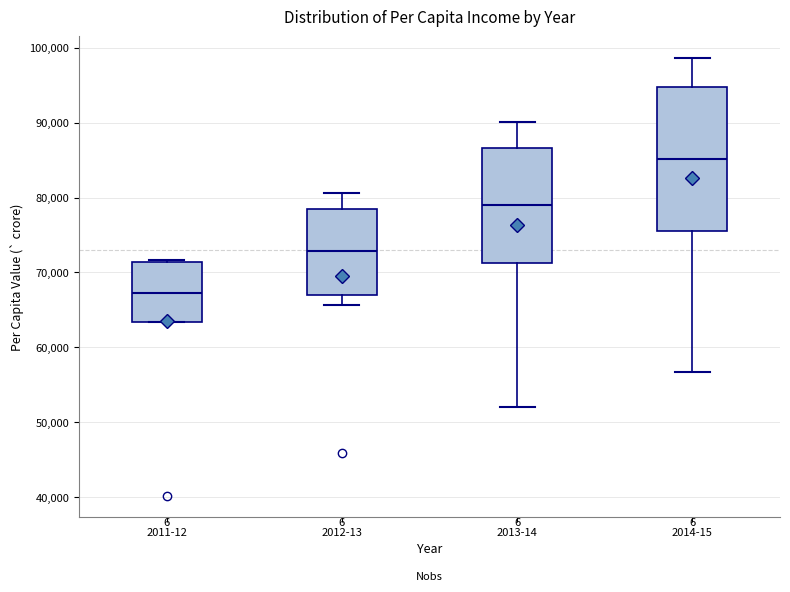

Reading left to right, transcribe this box plot: for each box, give where its median line is, the range the box spans, and where its two whiskers end, as read against the y-axis. The values are not printed on the chart, so give them approximately, as read against the axis.

2011-12: median 67000, box 63000 to 71000, whiskers 63000 to 72000
2012-13: median 73000, box 67000 to 78000, whiskers 66000 to 81000
2013-14: median 79000, box 71000 to 87000, whiskers 52000 to 90000
2014-15: median 85000, box 75000 to 95000, whiskers 57000 to 99000